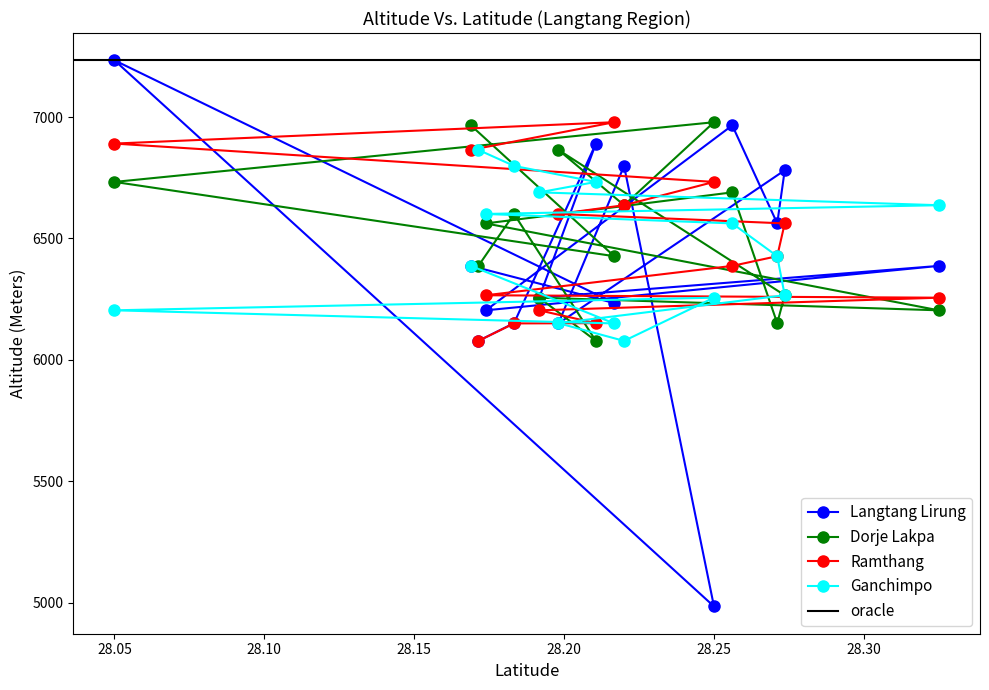

Read the Ramthang value at 28.1714, to the nearest 50.

6100